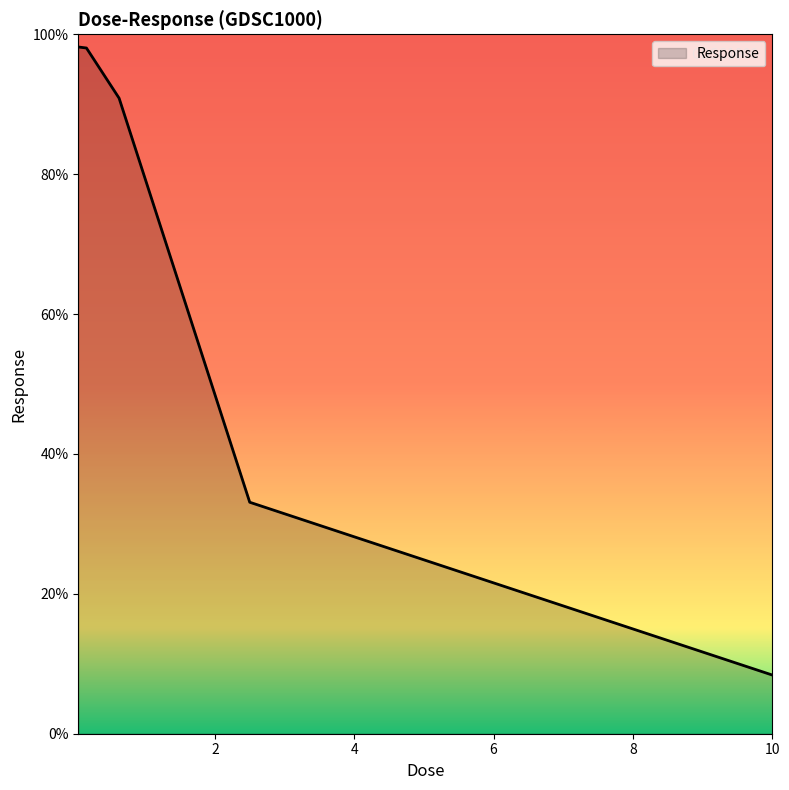

True or false: there are more than 1 points higher than both neighbors.

False